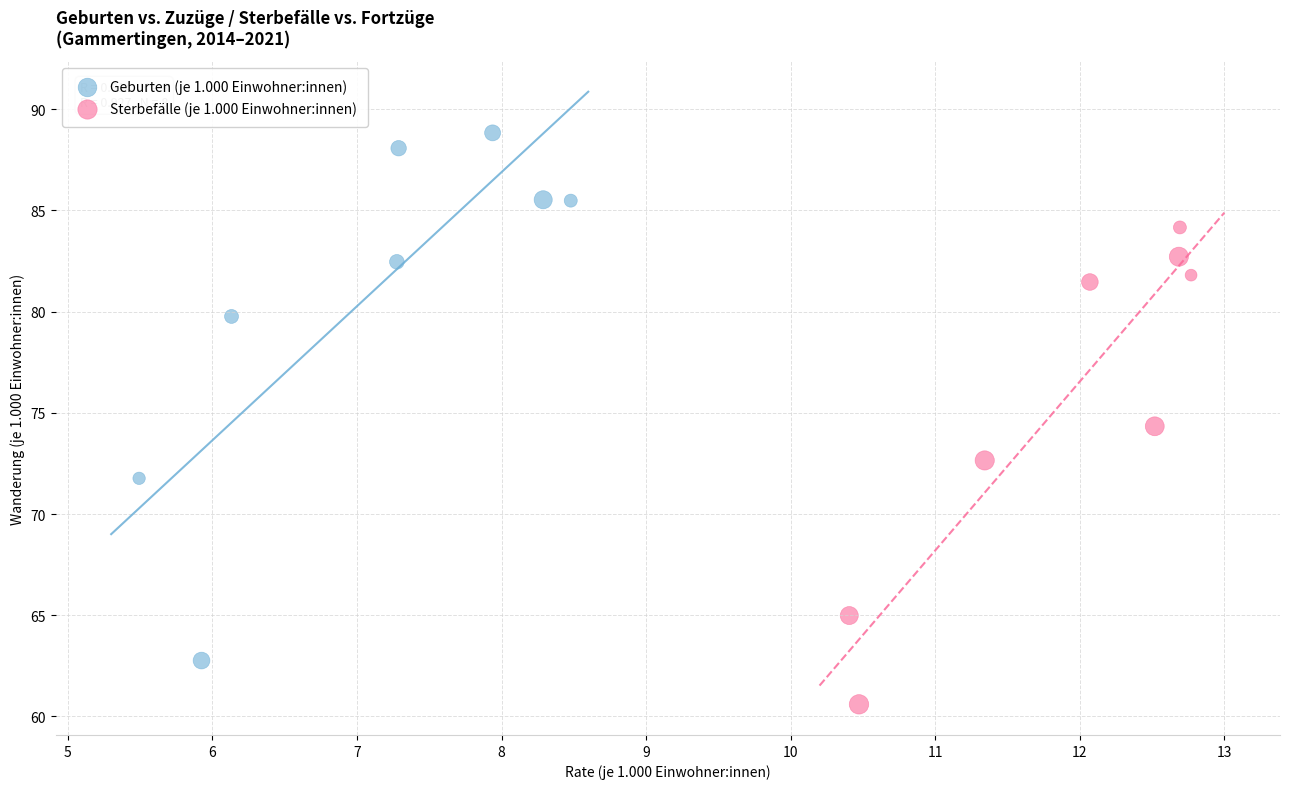

Which series reaches the maximum Y coordinate?

Geburten (je 1.000 Einwohner:innen)